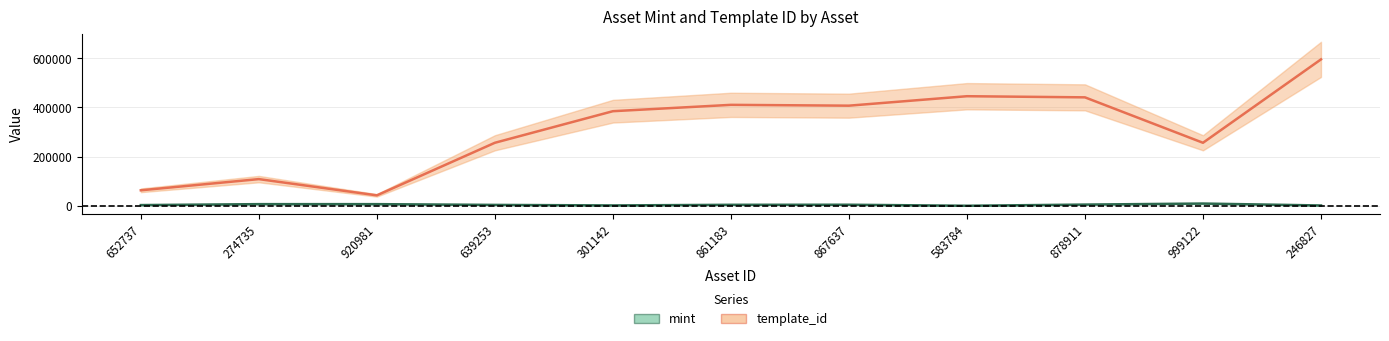

How many values in the template_id series exceed 384541?

5